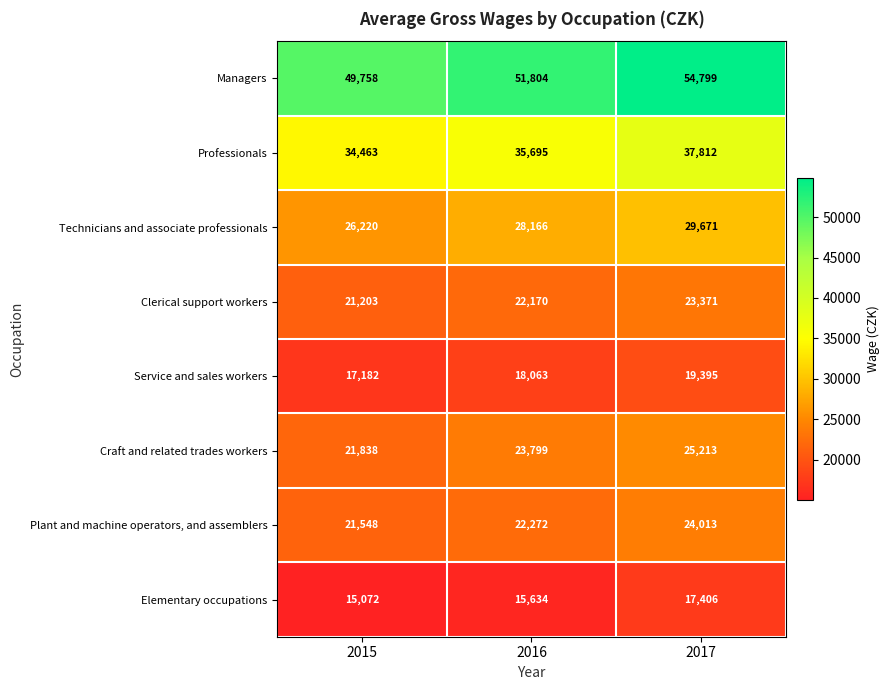

The Managers series shows 51804 at 2016. True or false?

True